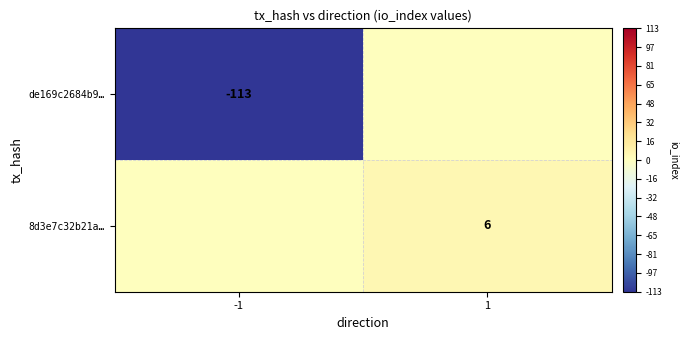

The 8d3e7c32b21a… series shows 9 at 1. True or false?

False